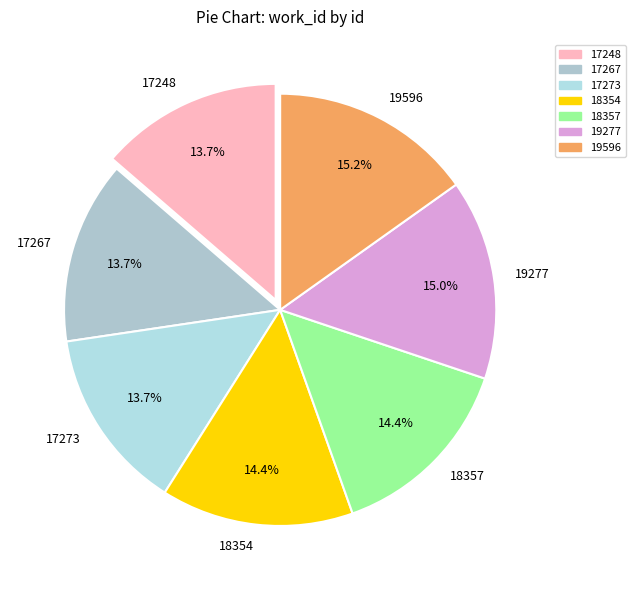

How many slices are in this pie chart?

7